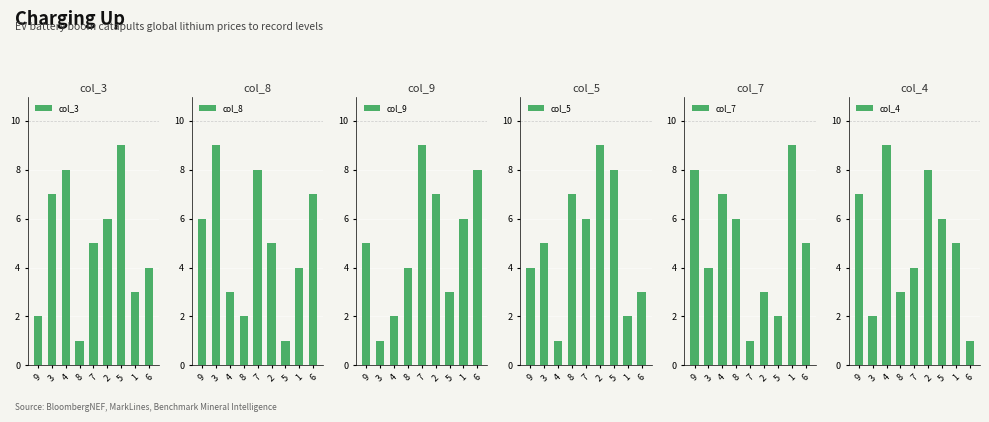

Which has a higher value, 7 or 8?

7